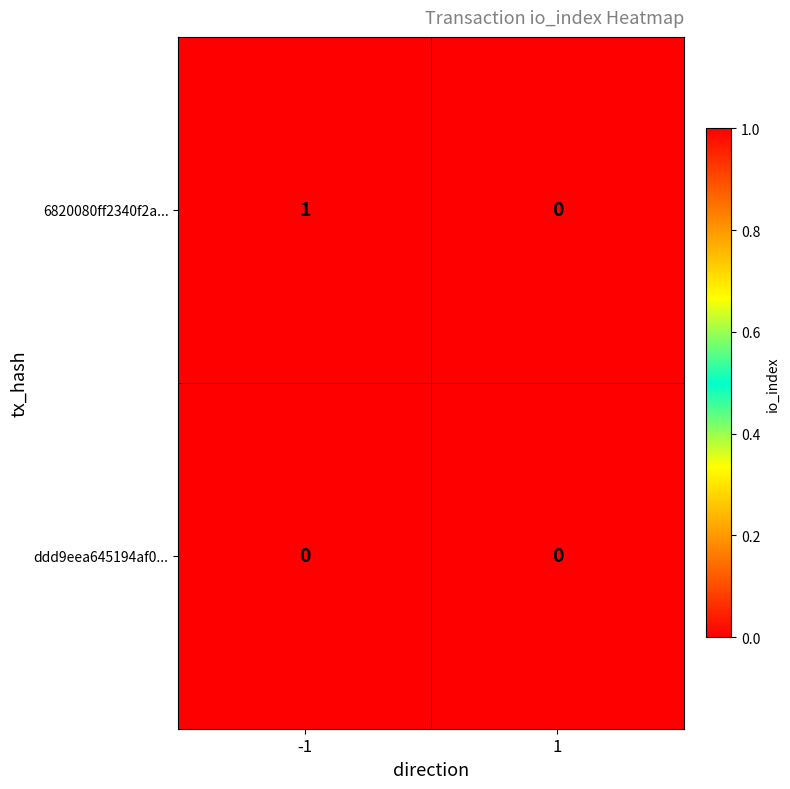

True or false: 6820080ff2340f2a... has a value of 0 at -1.

False